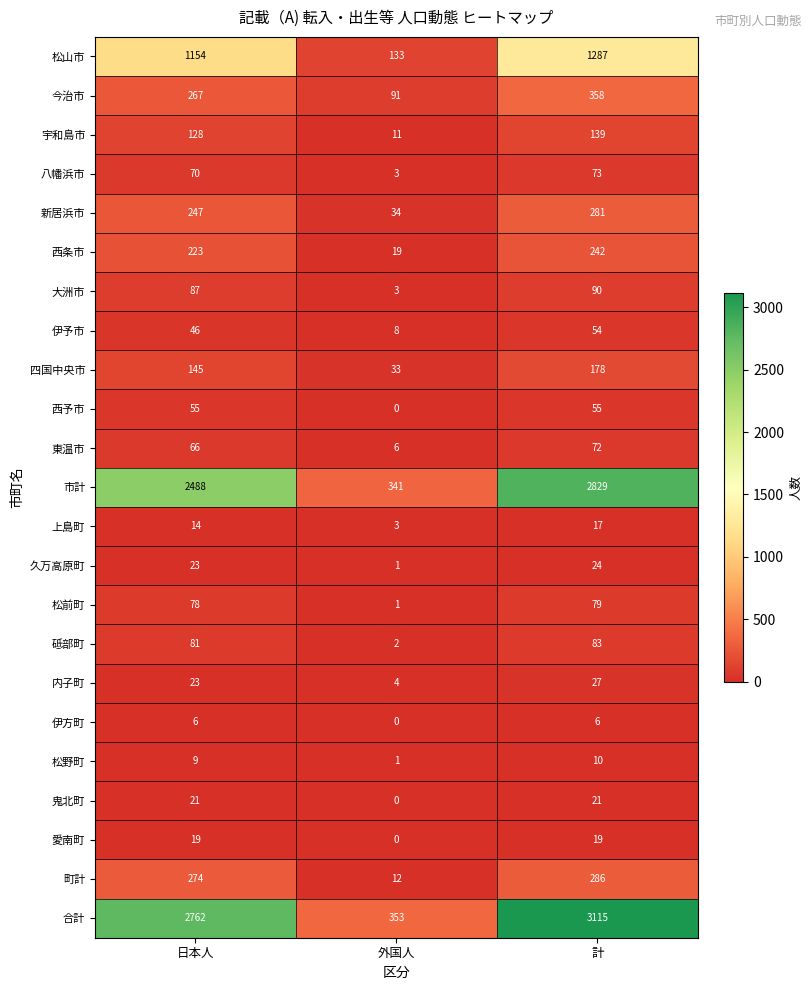

At which label is 鬼北町 closest to 10?

外国人